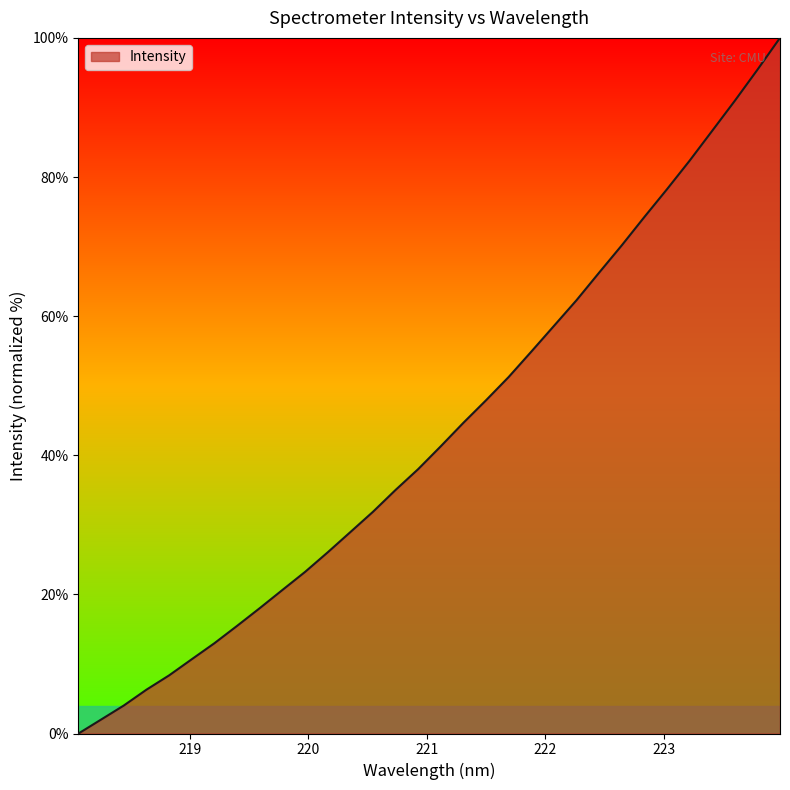

What is the difference between the maximum and minimum values?

100.0